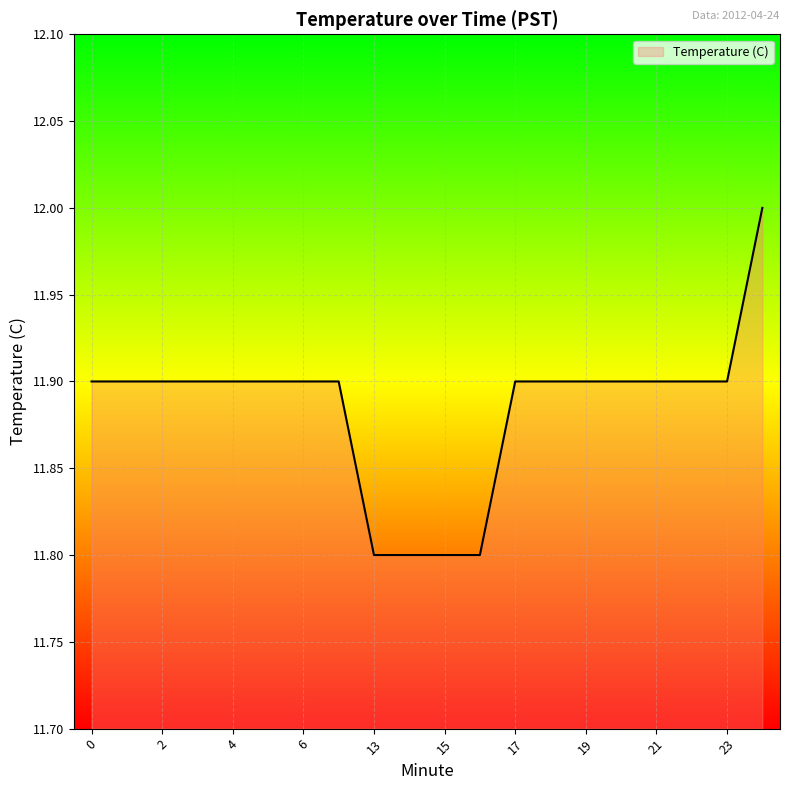

Does the chart display data point markers on the line(s)?

No